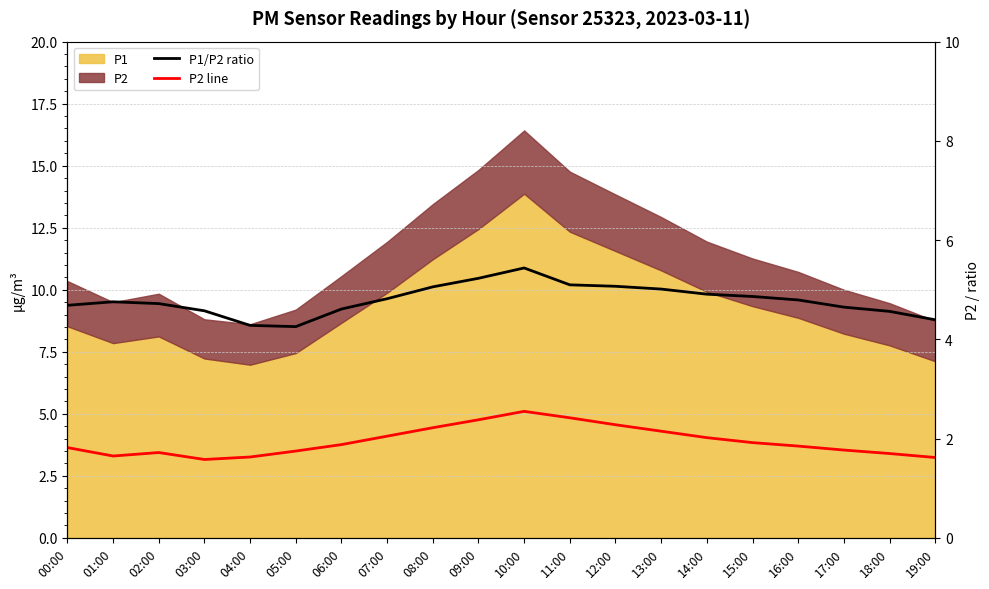

What position from the right is 01:00?

19